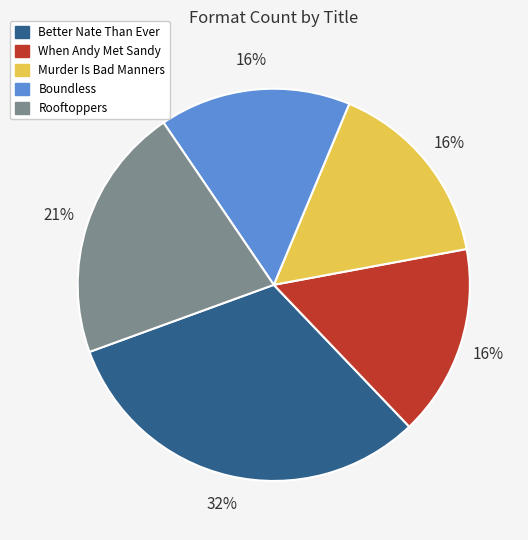

Count the number of slices in the pie.

5